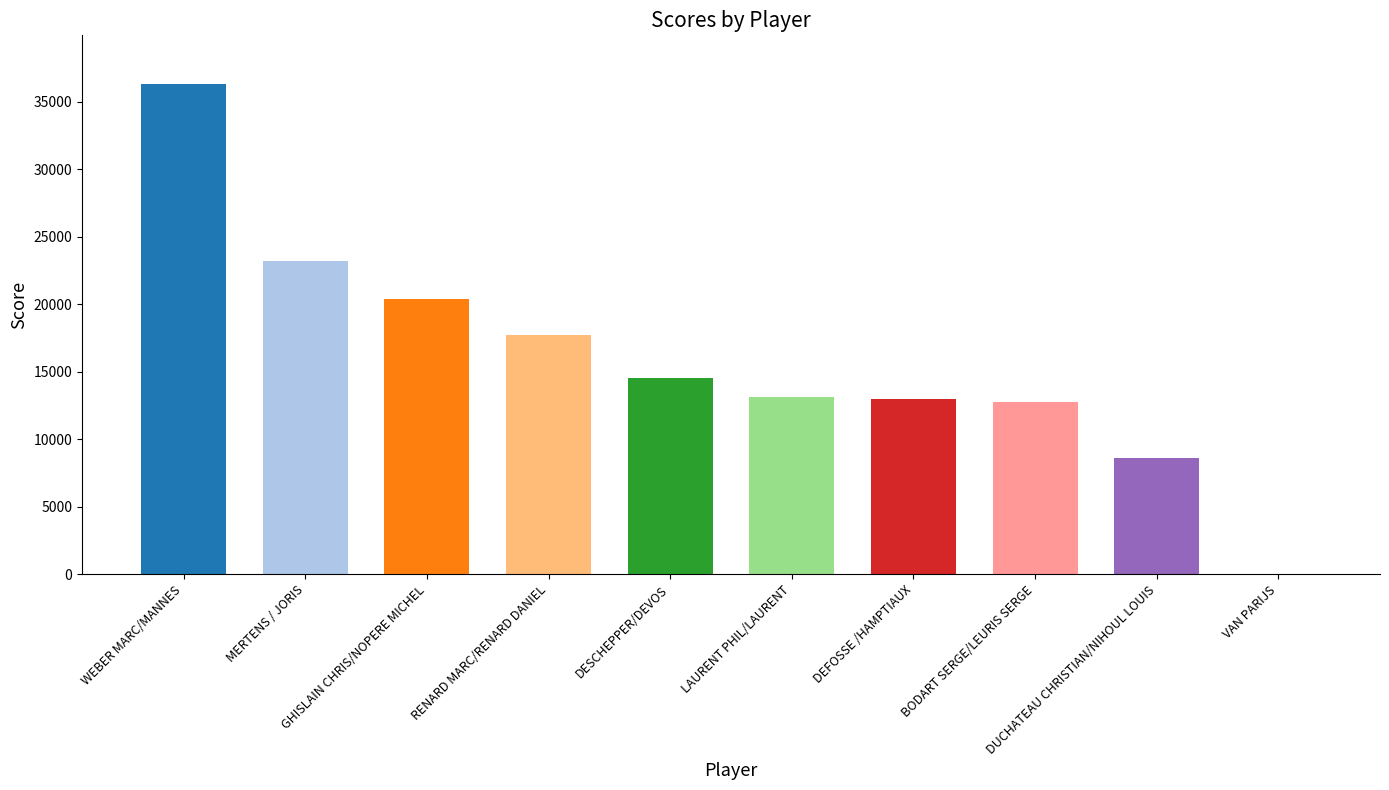

What is the difference between the values at DESCHEPPER/DEVOS and WEBER MARC/MANNES?

21800